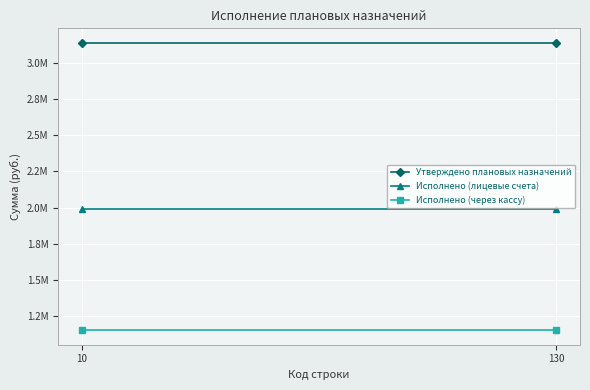

Reading left to right, transcribe all the data shown in this chart.

Утверждено плановых назначений: 10=3139671.6	130=3139671.6
Исполнено (лицевые счета): 10=1988009.9	130=1988009.9
Исполнено (через кассу): 10=1151661.7	130=1151661.7